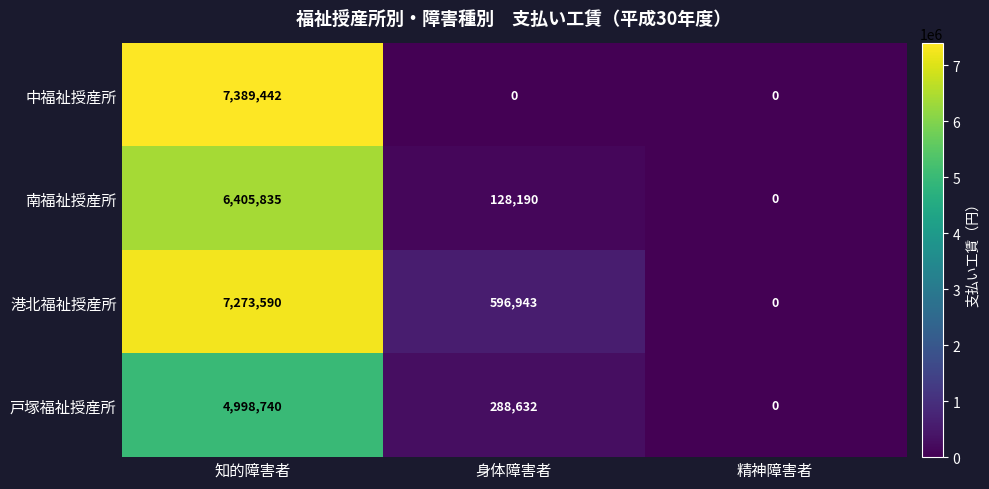

At which category does the chart reach its peak across all series?

知的障害者